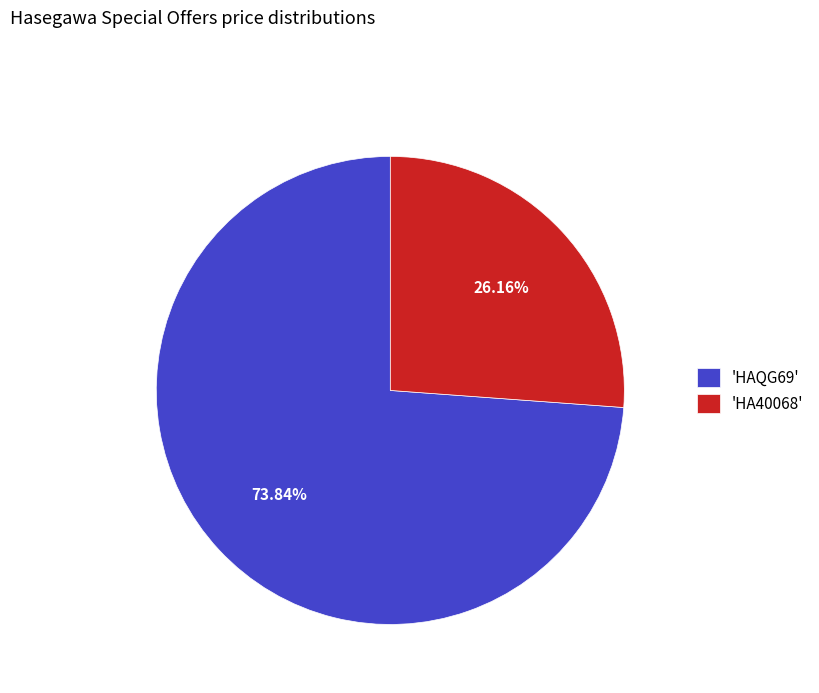

Is 'HAQG69' the majority of the pie?

Yes